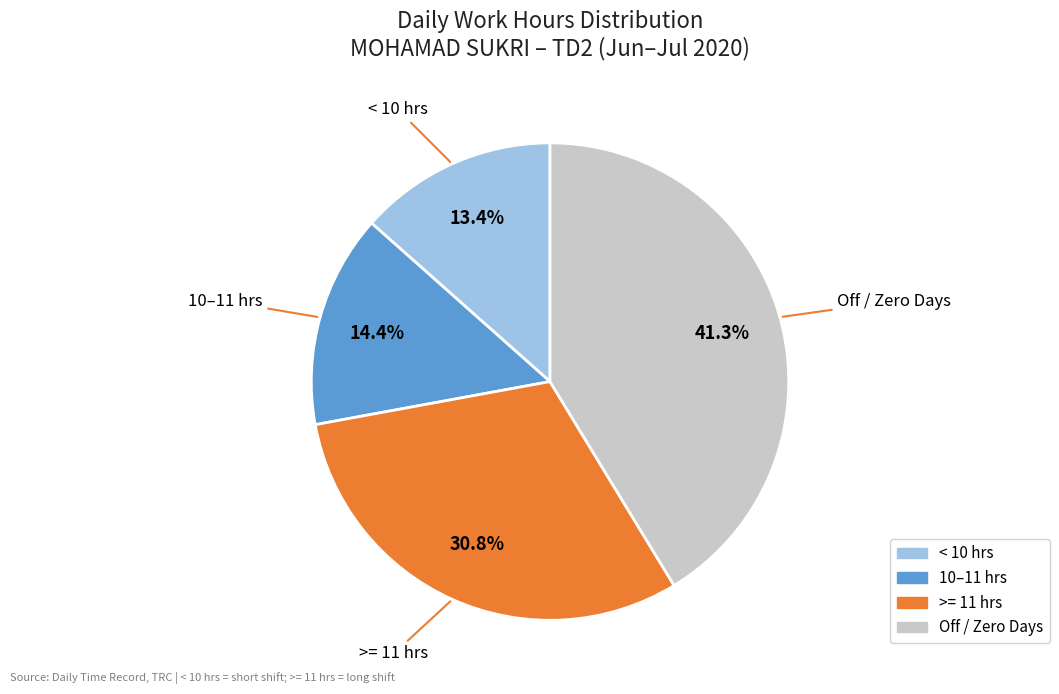

Is there any slice that represents more than half of the pie?

No